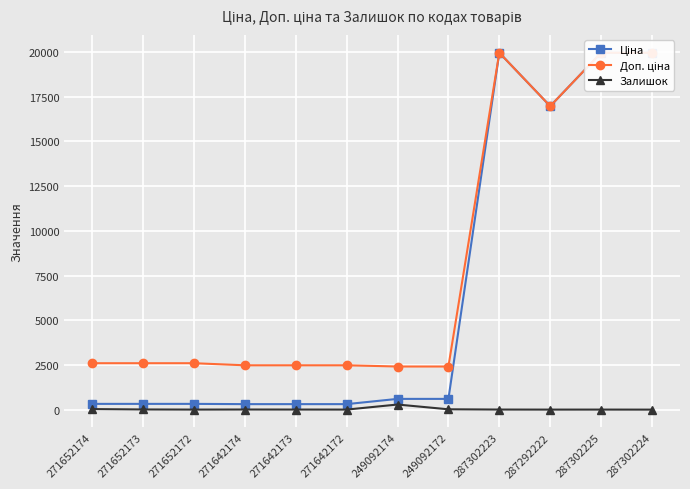

What is the value of the Доп. ціна point at the 8th from the left?

2414.8